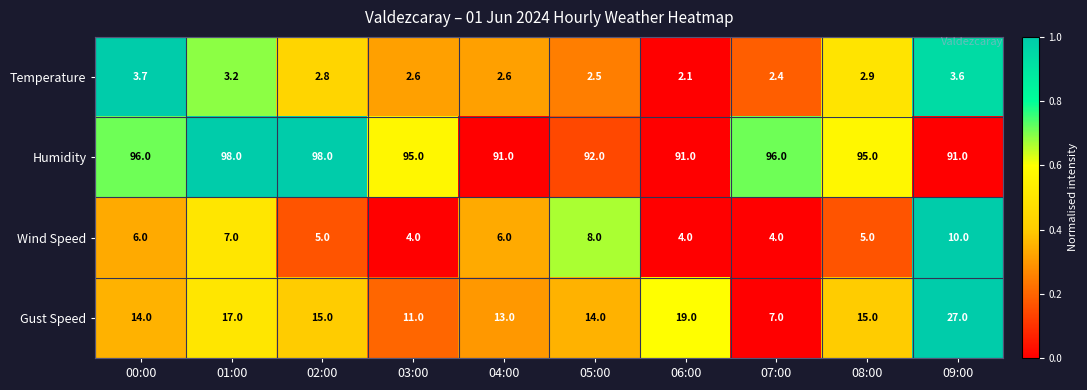

What is the average value of the Temperature series?

2.8